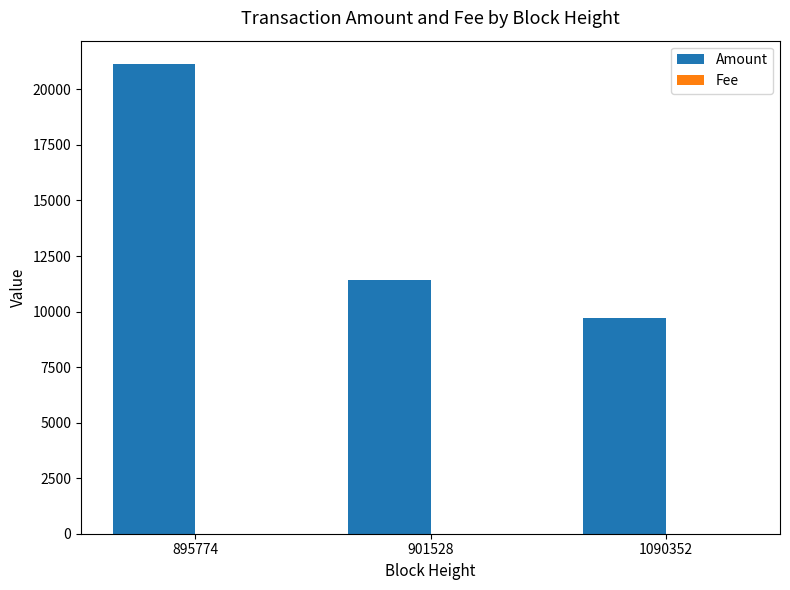

Where is Amount nearest to the value 15417?

901528